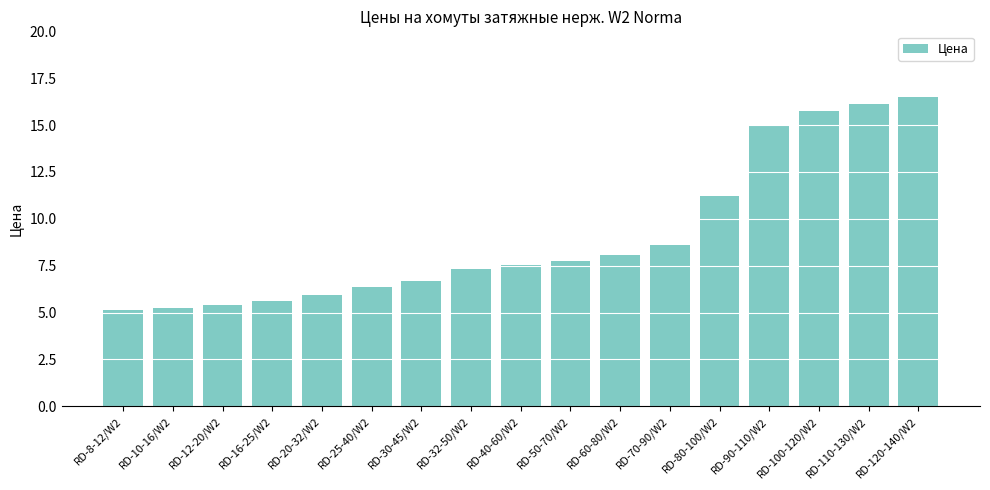

The value at RD-8-12/W2 is 5.1. True or false?

True